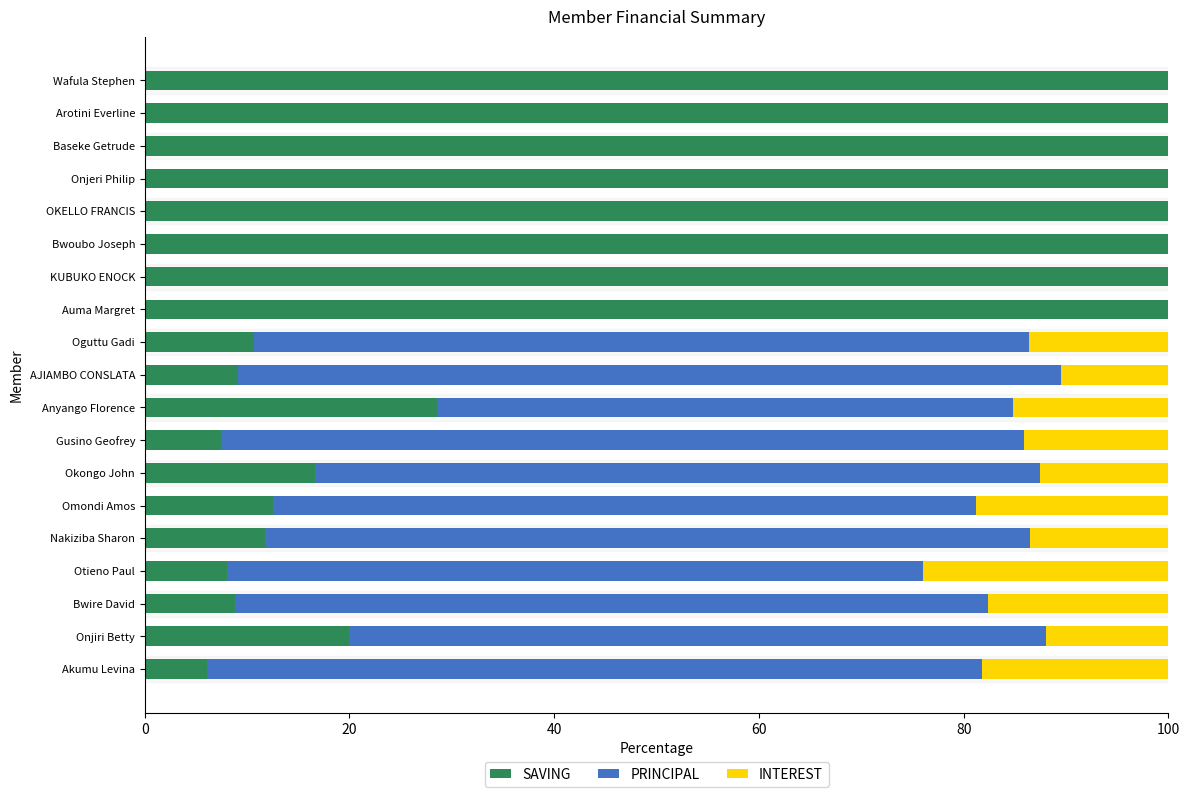

What is the total value across all series at Anyango Florence?

100.0